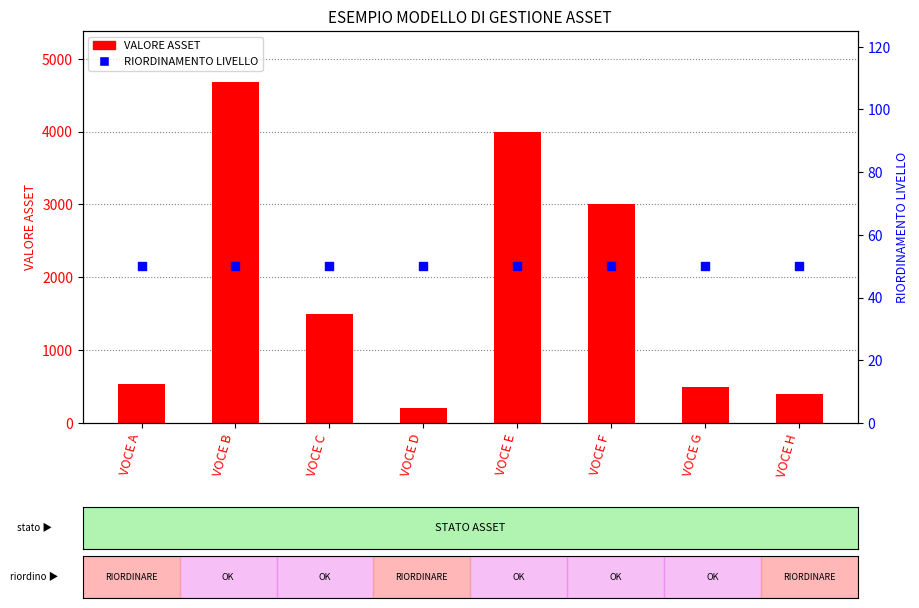

Which series has the widest spread of Y values?

VALORE ASSET